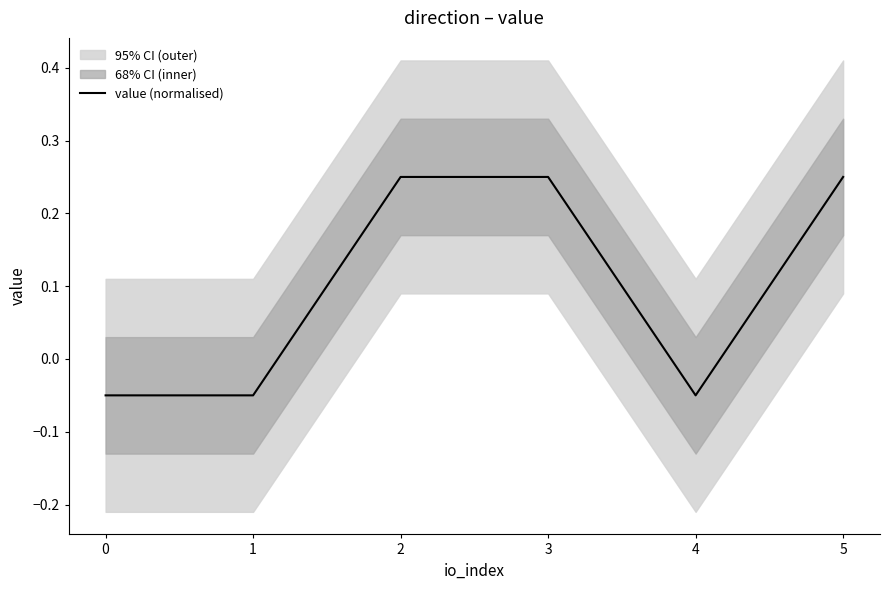

At which label does the data first exceed 0?

2